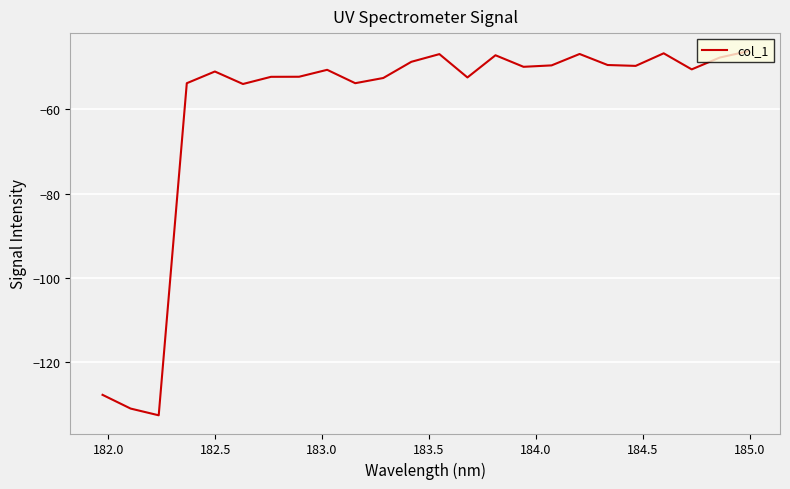

What is the smallest value displayed?

-132.6